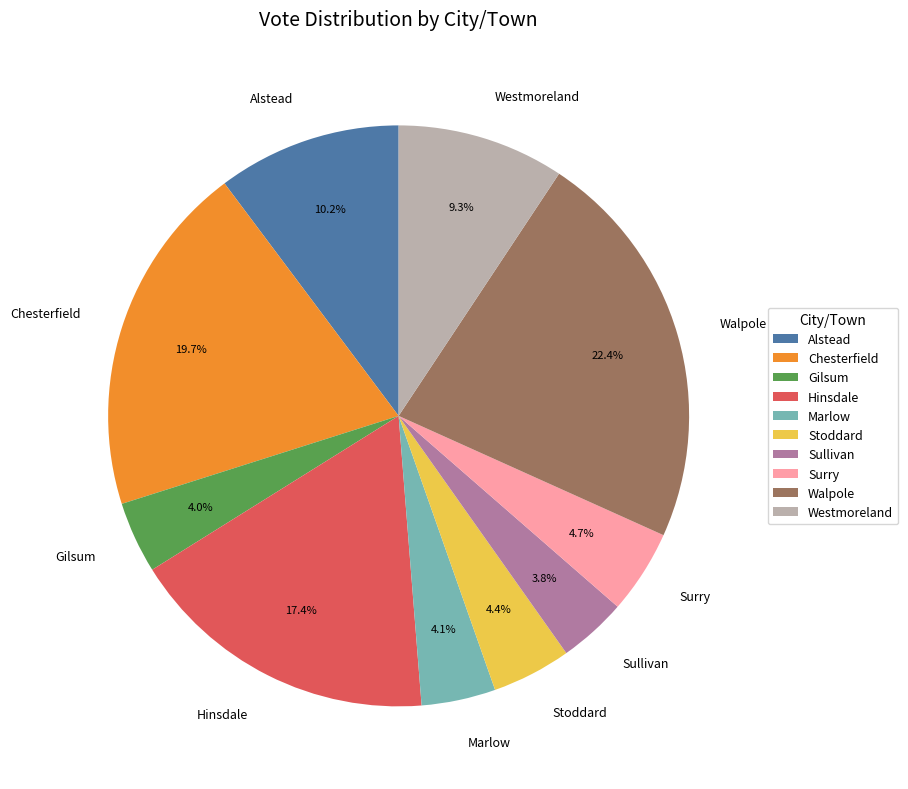

Between Stoddard and Alstead, which is larger?

Alstead